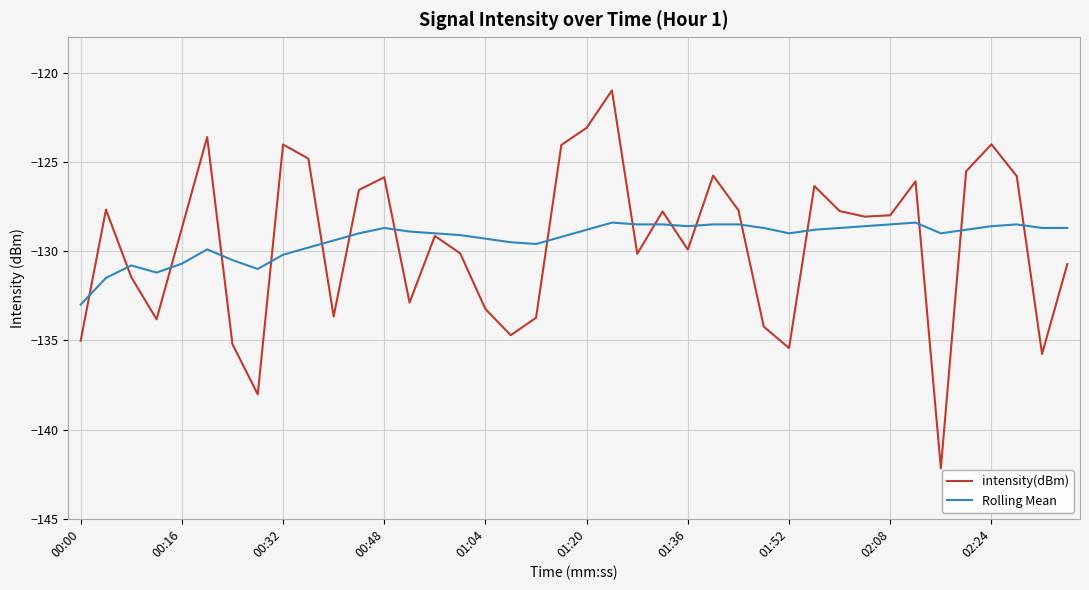

Does the chart display data point markers on the line(s)?

No